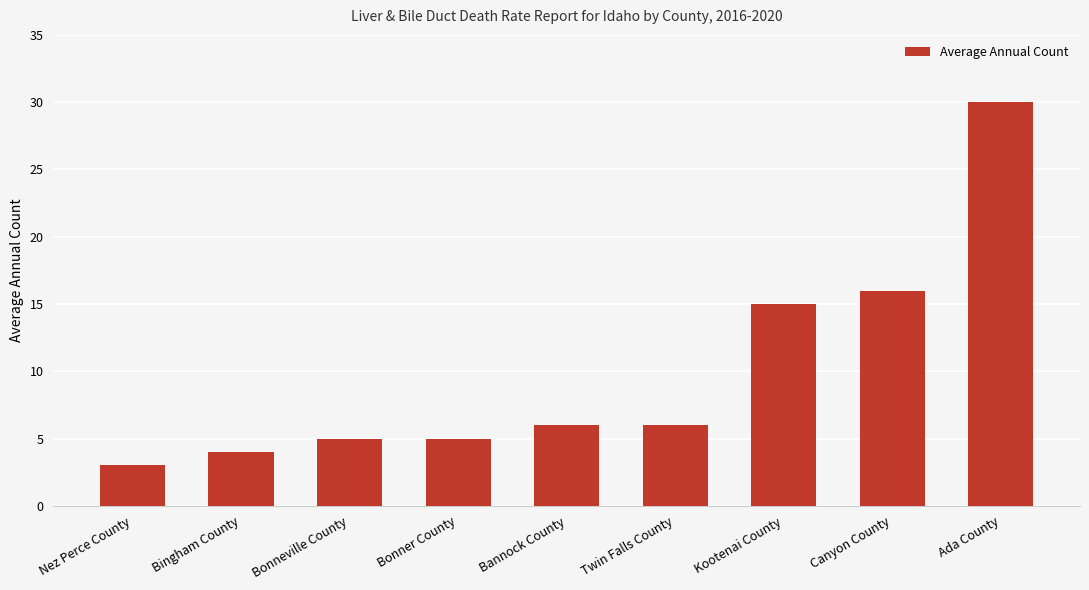

Reading right to left, extract all data points from this chart.

Ada County=30	Canyon County=16	Kootenai County=15	Twin Falls County=6	Bannock County=6	Bonner County=5	Bonneville County=5	Bingham County=4	Nez Perce County=3